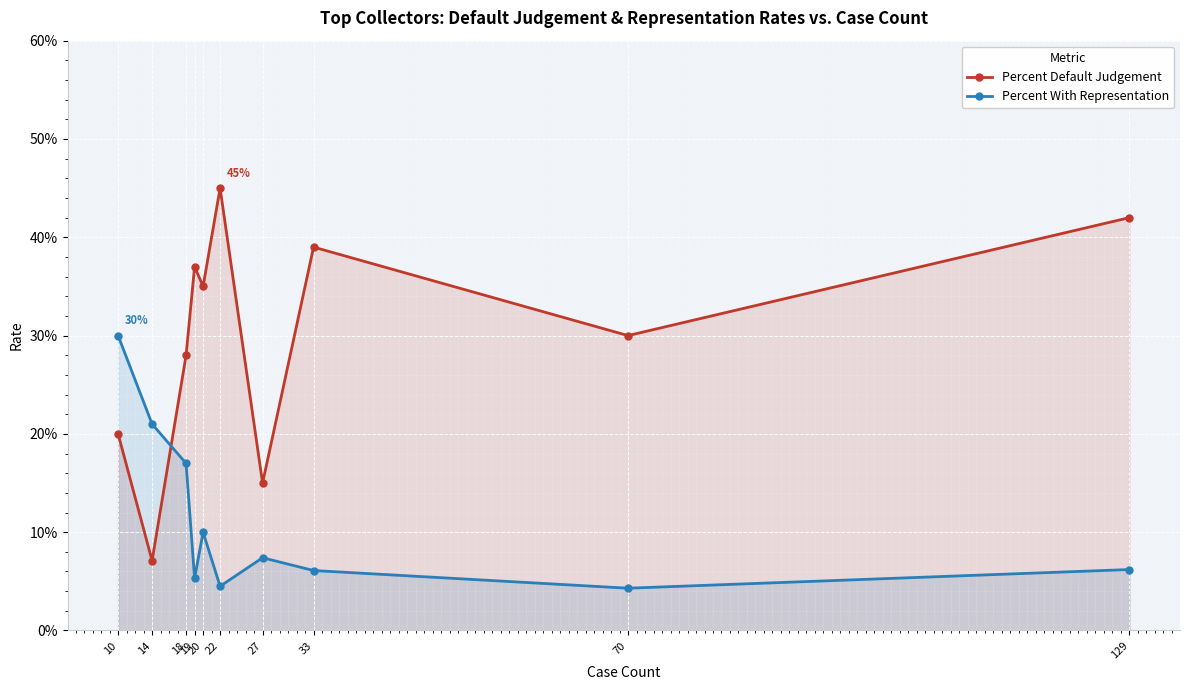

Count the Percent Default Judgement values in the range 0 to 1.

10